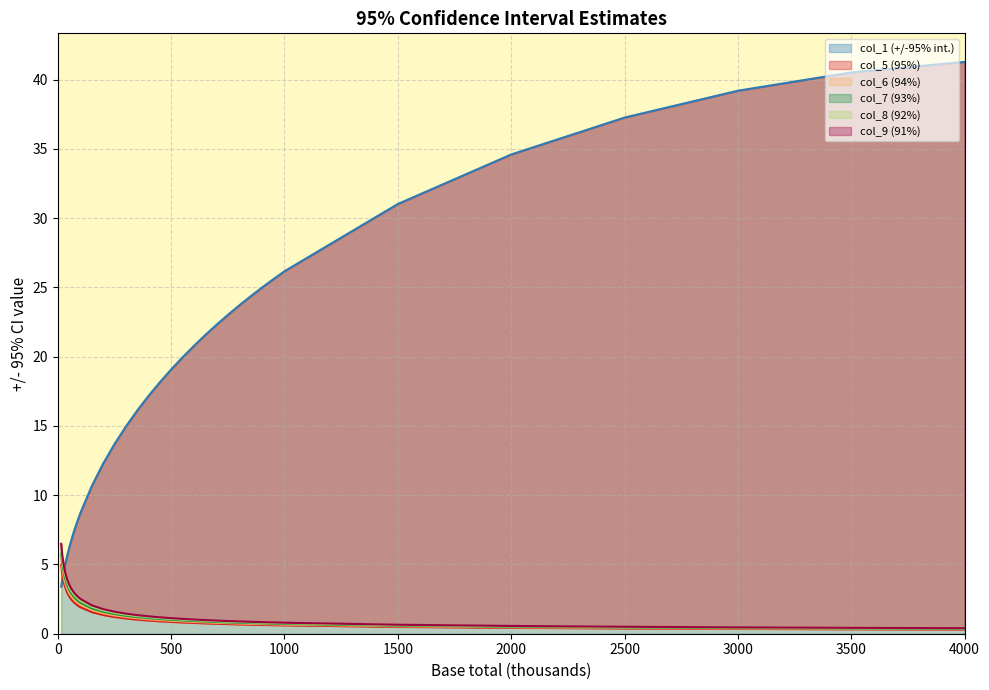

Does the chart have visible grid lines?

Yes